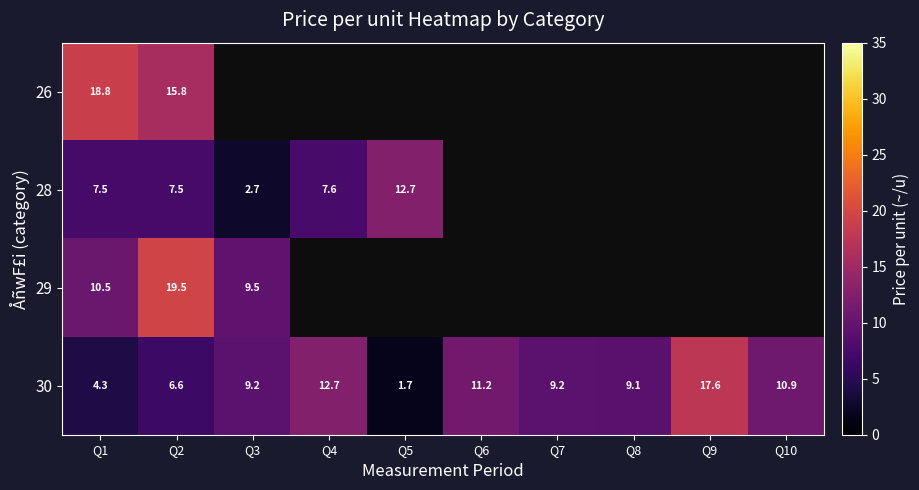

What is the smallest value displayed?

1.7